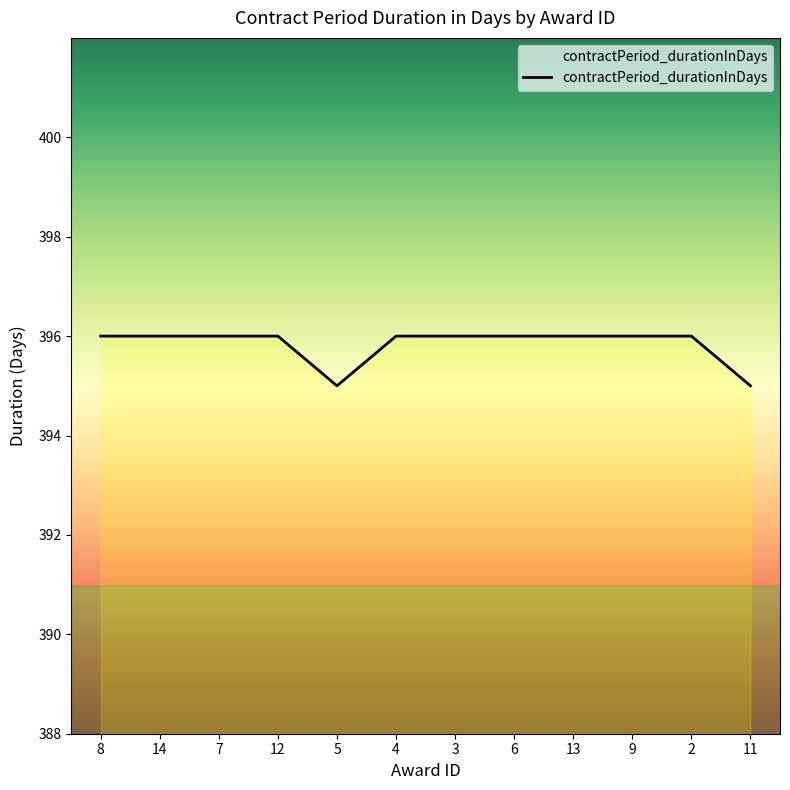

The value at 3 is 396. True or false?

True